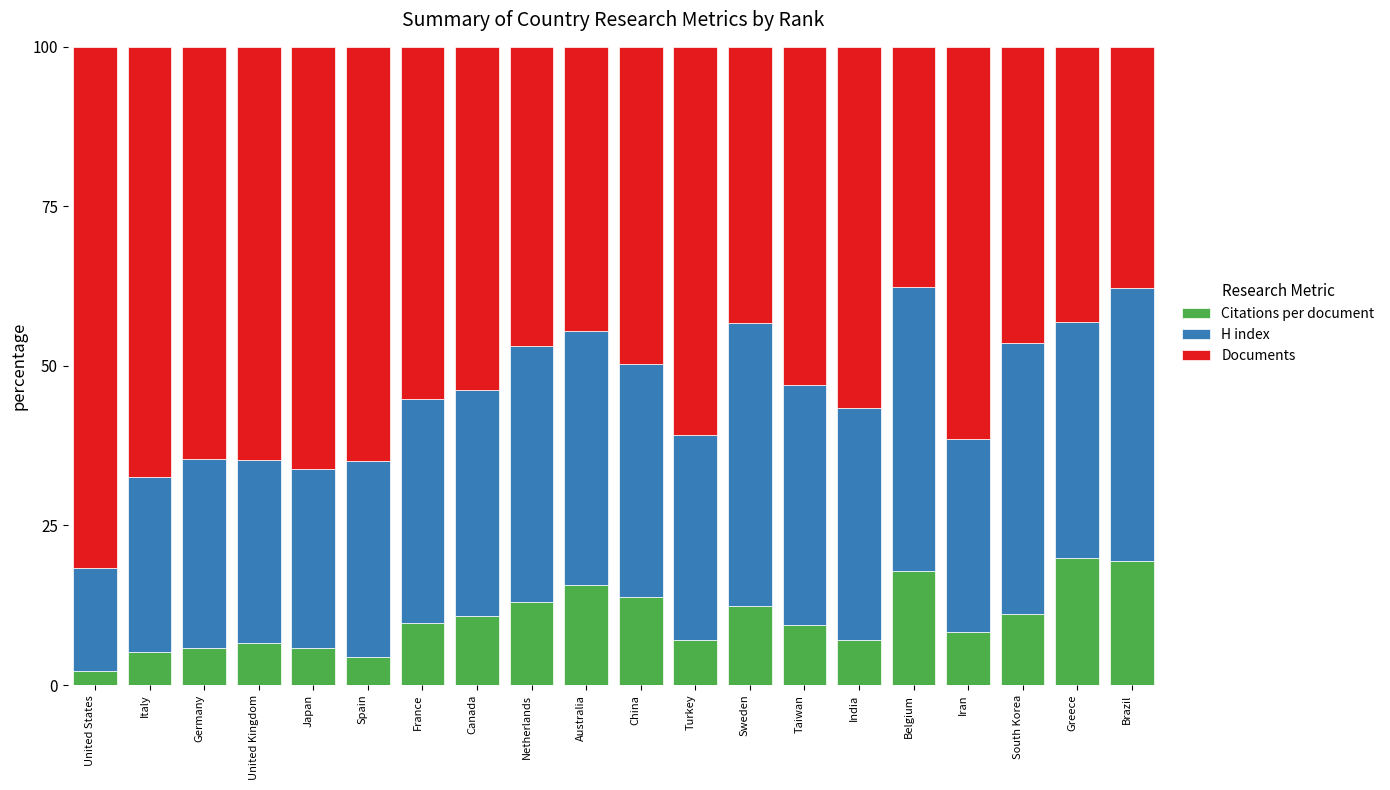

Which category has the lowest value in the Citations per document series?

United States